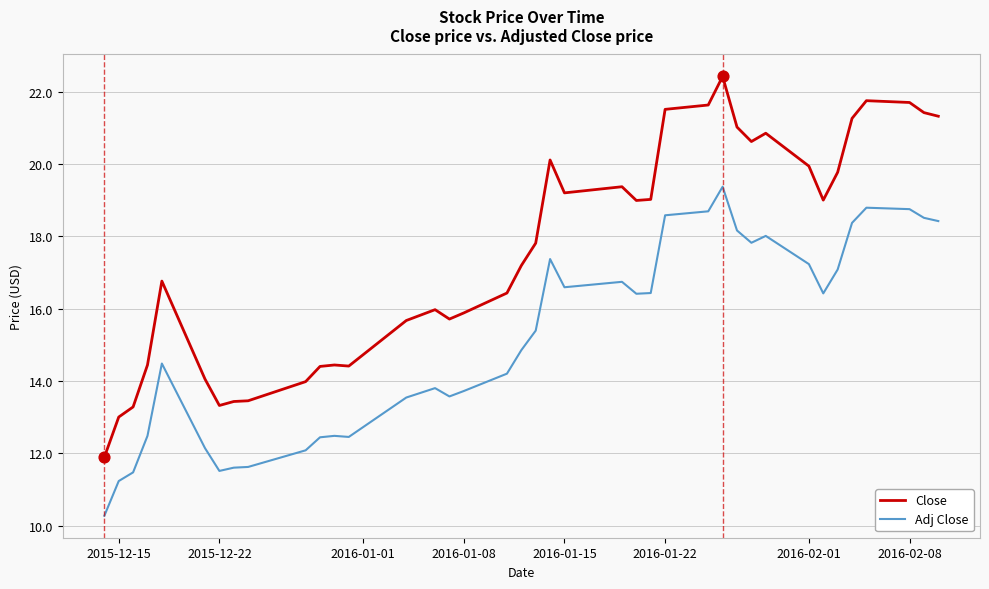

Which series has the largest total across all categories?

Close